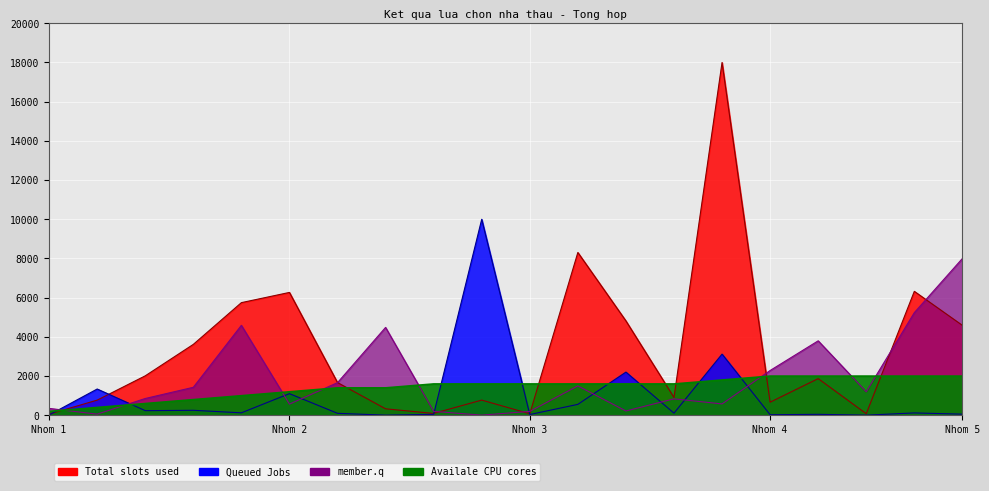

What is the value of the member.q (Don gia) point at the 14th from the left?

840.0